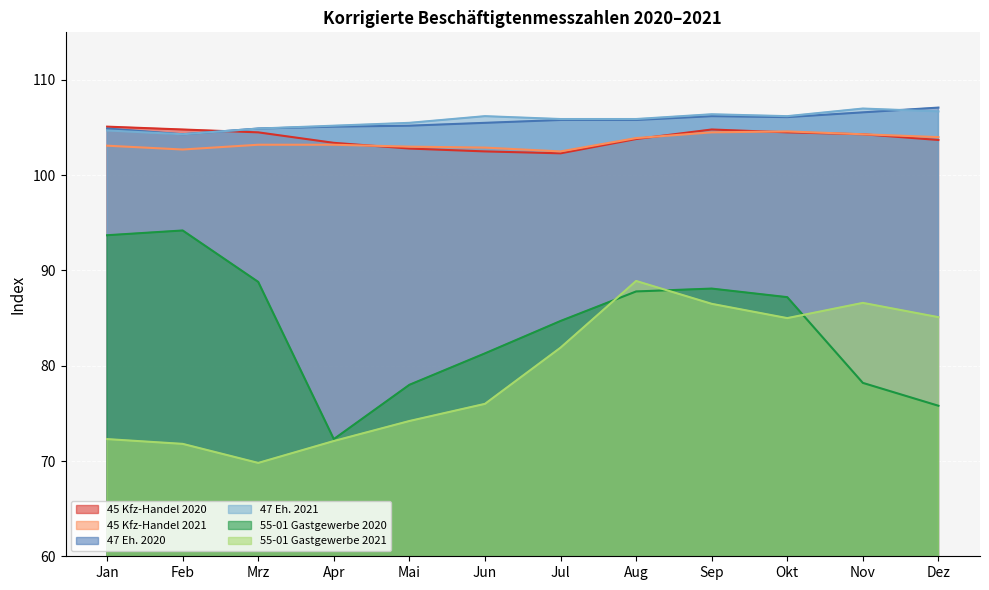

True or false: 55-01 Gastgewerbe 2020 and 45 Kfz-Handel 2020 cross at least once.

False